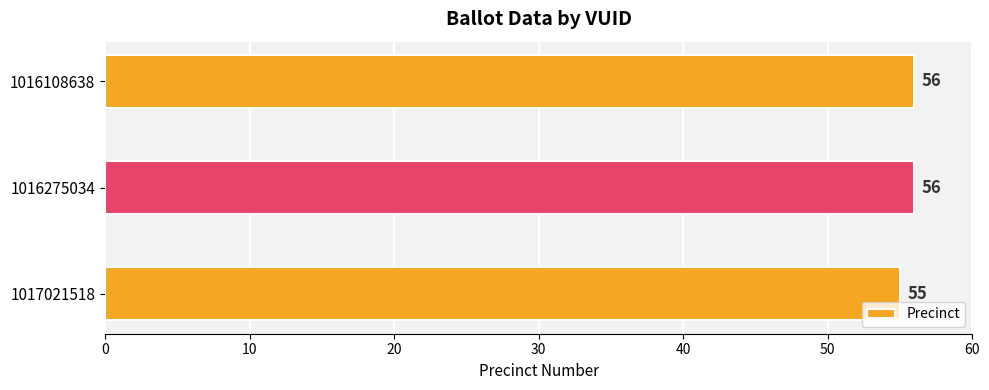

Approximately how many times larger is the value at 1016275034 compared to 1016108638?

1.0